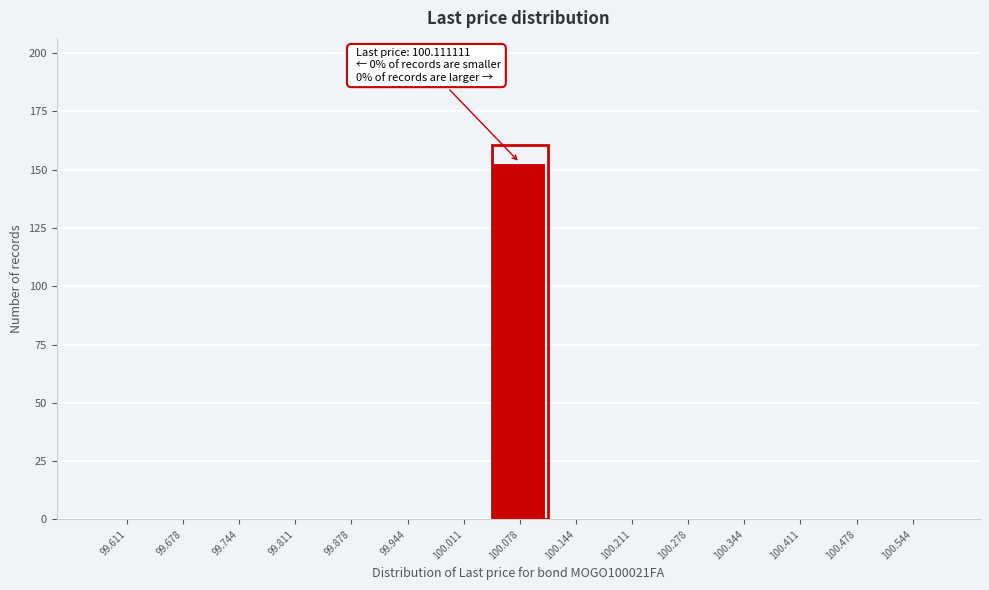

Reading left to right, transcribe all the data shown in this chart.

99.611=0	99.678=0	99.744=0	99.811=0	99.878=0	99.944=0	100.011=0	100.078=153	100.144=0	100.211=0	100.278=0	100.344=0	100.411=0	100.478=0	100.544=0